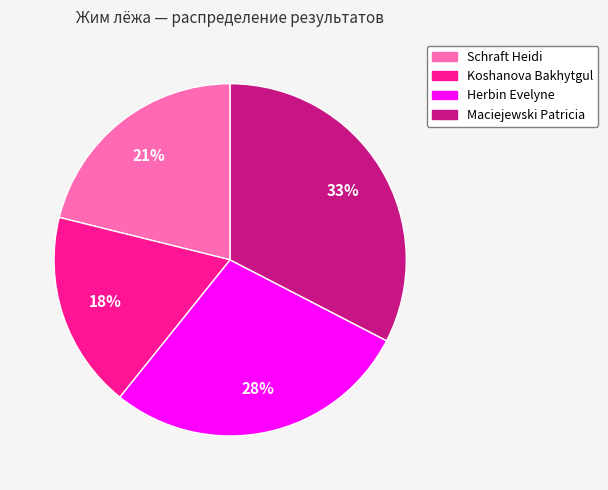

How many slices are in this pie chart?

4